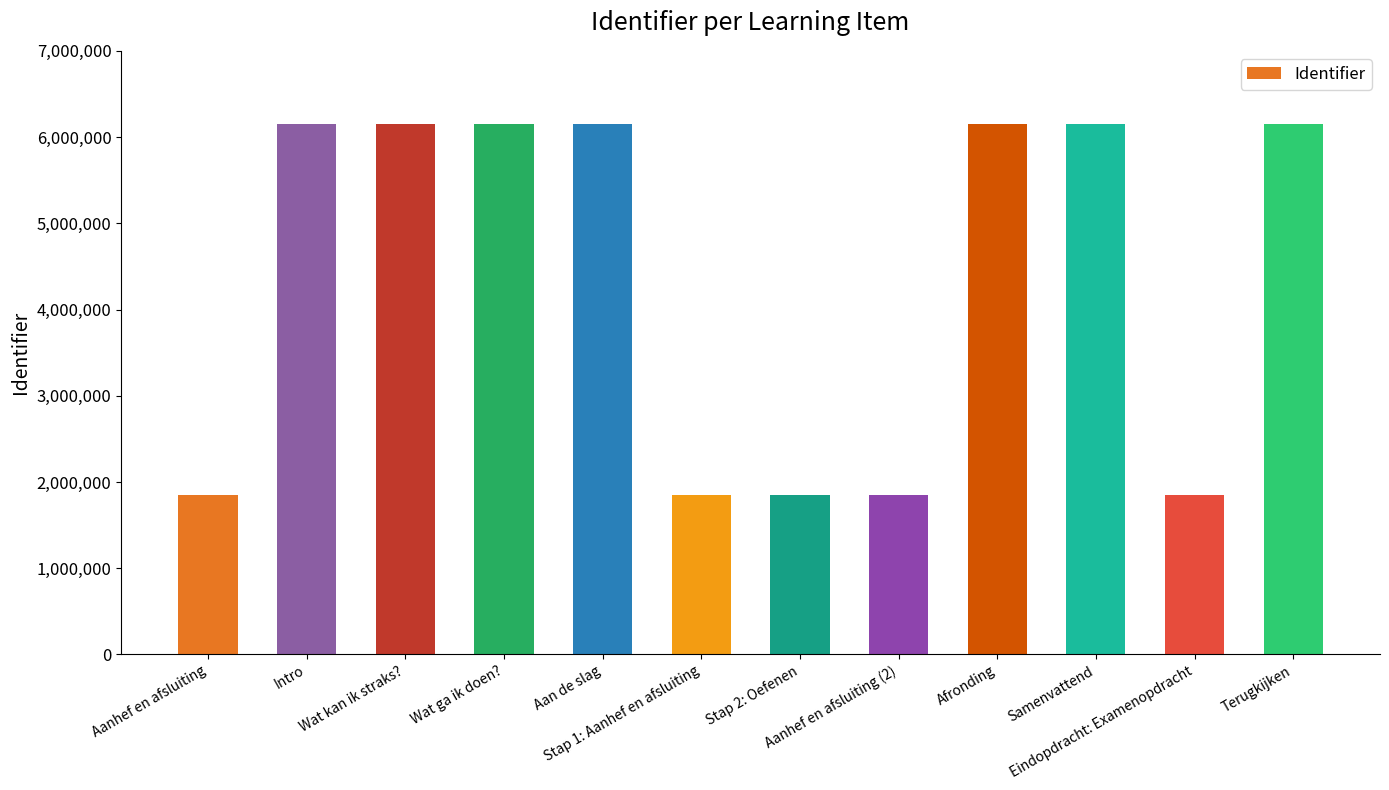

Are the bars grouped side by side (vs. stacked)?

No